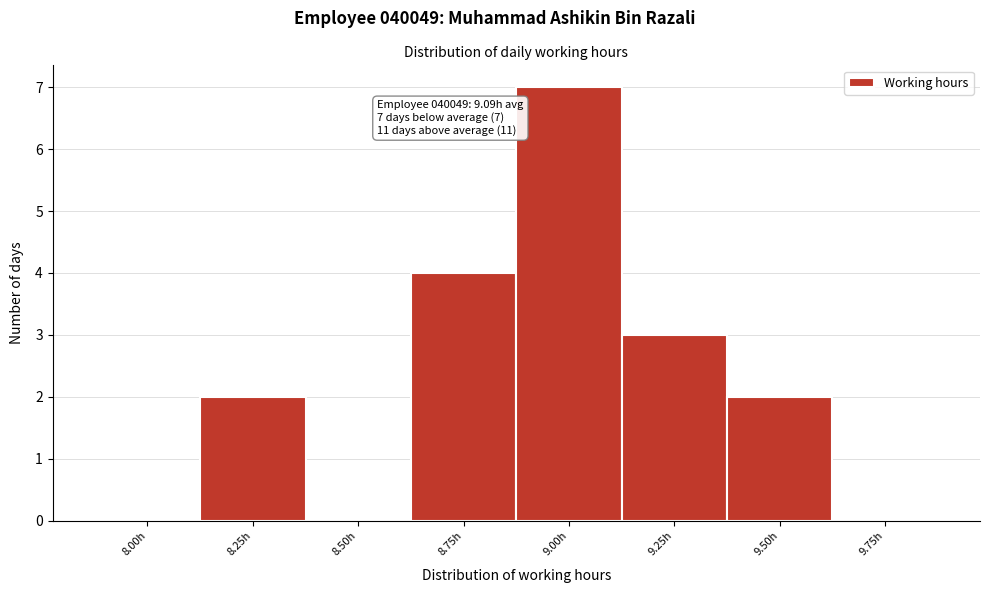

Reading right to left, transcribe all the data shown in this chart.

9.75h=0	9.50h=2	9.25h=3	9.00h=7	8.75h=4	8.50h=0	8.25h=2	8.00h=0